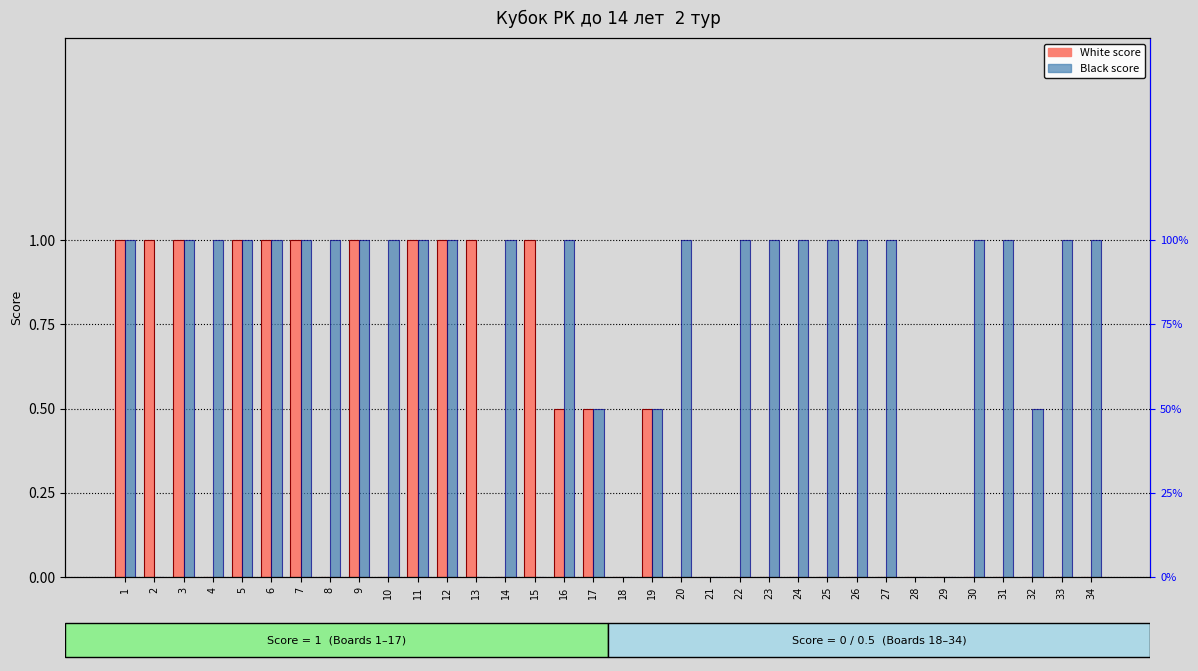

Reading right to left, extract all data points from this chart.

White score: 0.0	0.0	0.0	0.0	0.0	0.0	0.0	0.0	0.0	0.0	0.0	0.0	0.0	0.0	0.0	0.5	0.0	0.5	0.5	1.0	0.0	1.0	1.0	1.0	0.0	1.0	0.0	1.0	1.0	1.0	0.0	1.0	1.0	1.0
Black score: 1.0	1.0	0.5	1.0	1.0	0.0	0.0	1.0	1.0	1.0	1.0	1.0	1.0	0.0	1.0	0.5	0.0	0.5	1.0	0.0	1.0	0.0	1.0	1.0	1.0	1.0	1.0	1.0	1.0	1.0	1.0	1.0	0.0	1.0